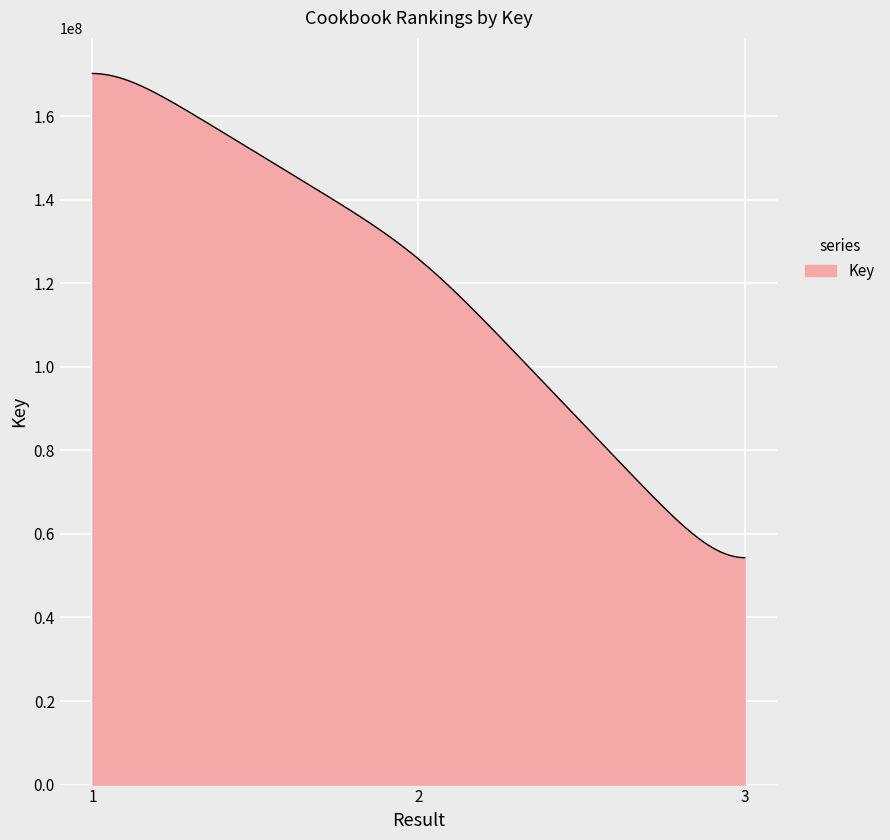

How many categories are shown in the chart?

300